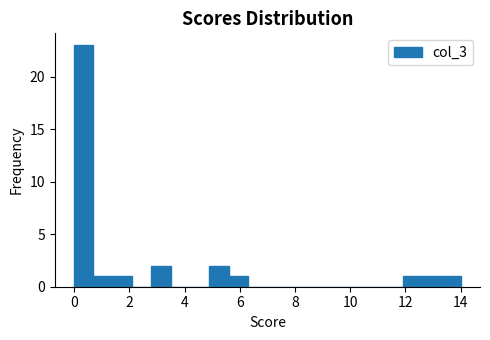

Around what value on the x-axis is the tallest bar? Give the approximate position of its centre, as read against the axis.

0.4